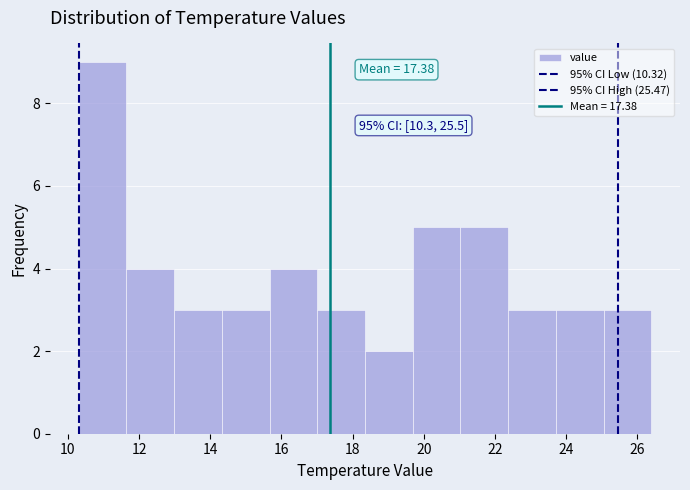

Which range on the x-axis has the tallest bar?

10.4 to 11.6